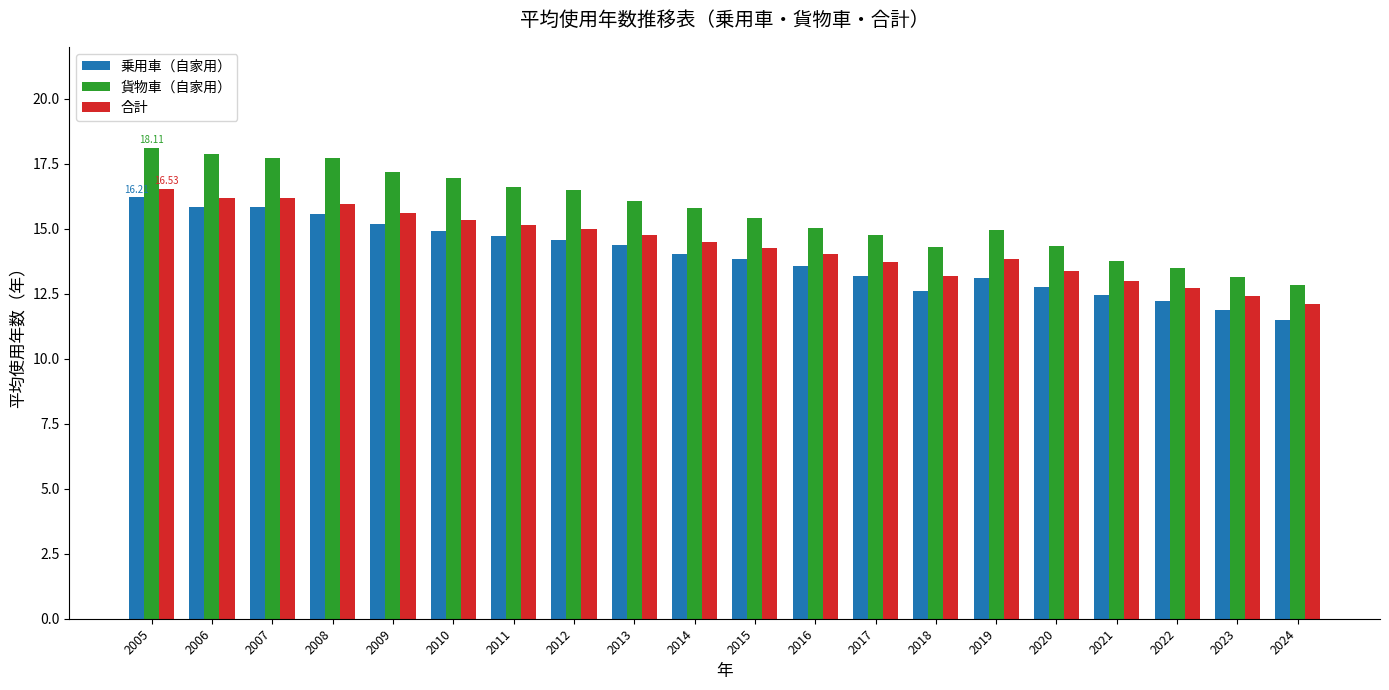

What is the sum of the 貨物車（自家用） values at 2022 and 2006?

31.4